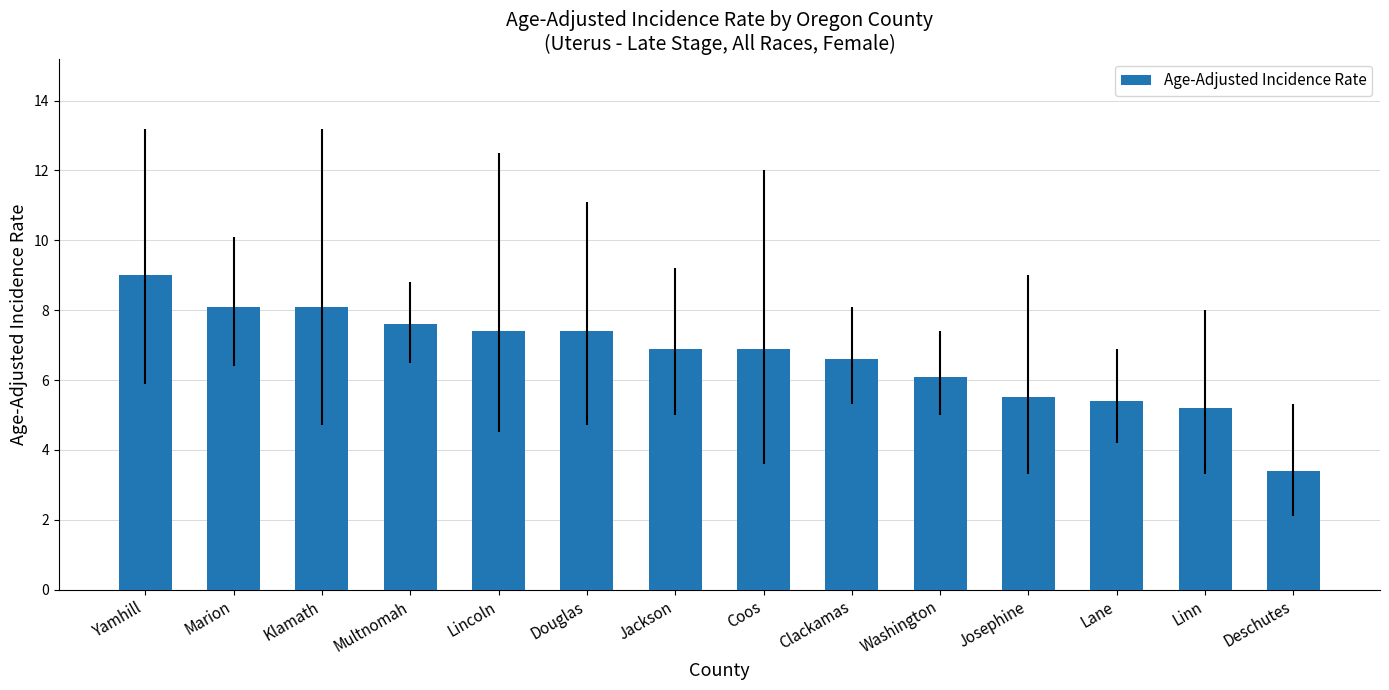

What is the label of the 10th bar from the left?

Washington